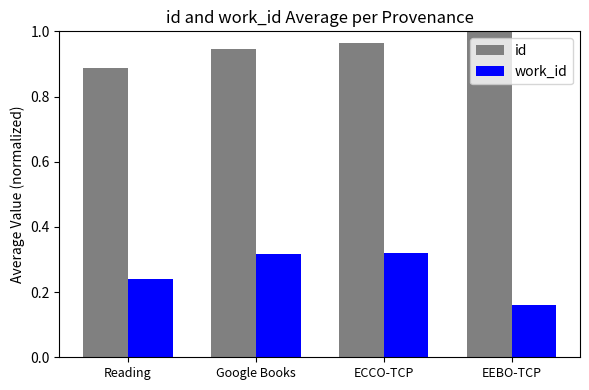

List the series in order of their overall mean, lowest first.

work_id, id